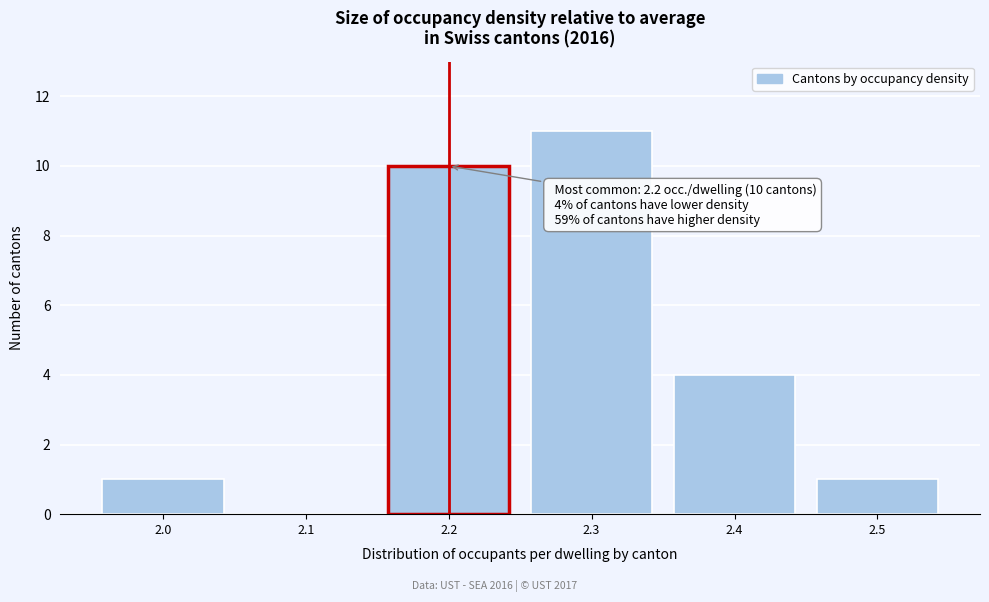

Over which range of the x-axis is the bar tallest?

2.25 to 2.35